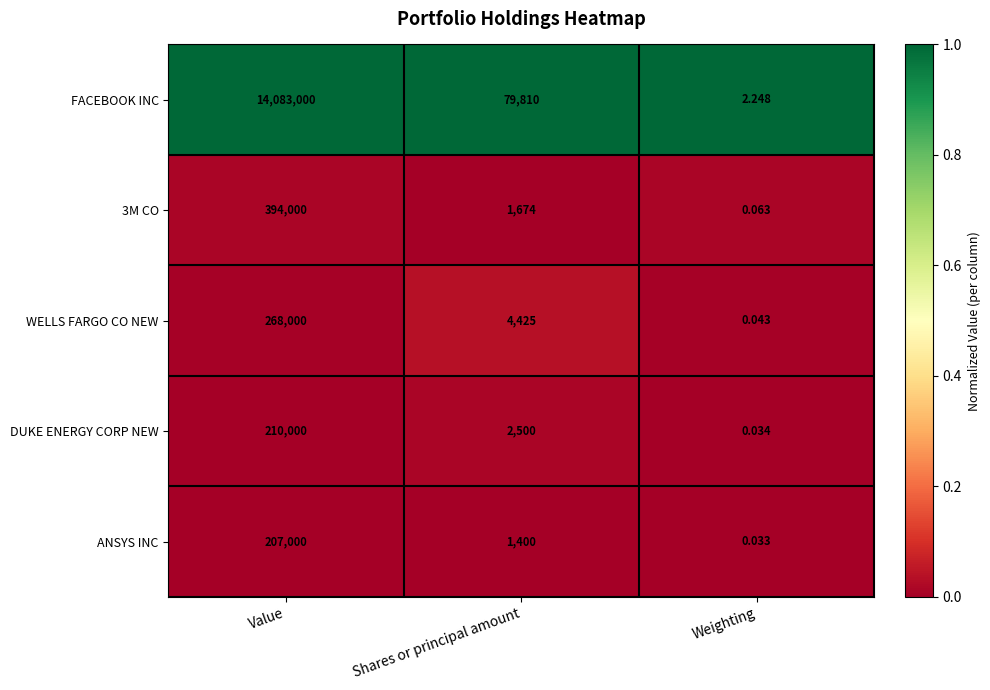

Which series has the largest total across all categories?

FACEBOOK INC